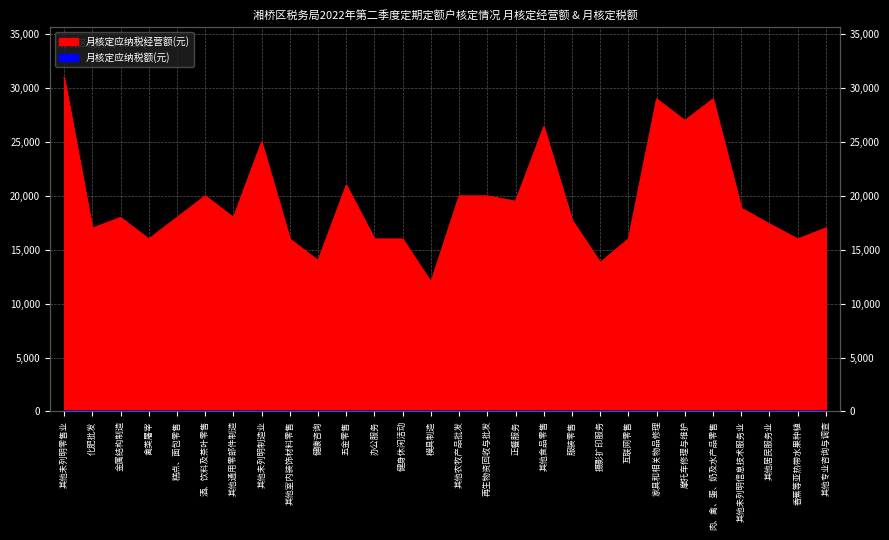

What is the sum of all values?

545795.0